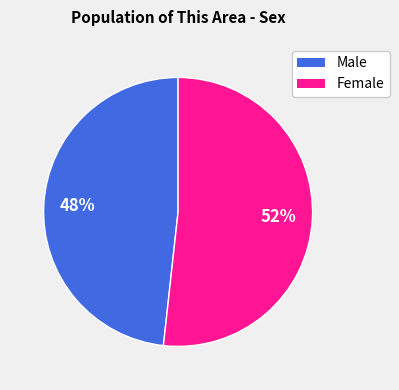

What is the largest slice in the pie chart?

Female